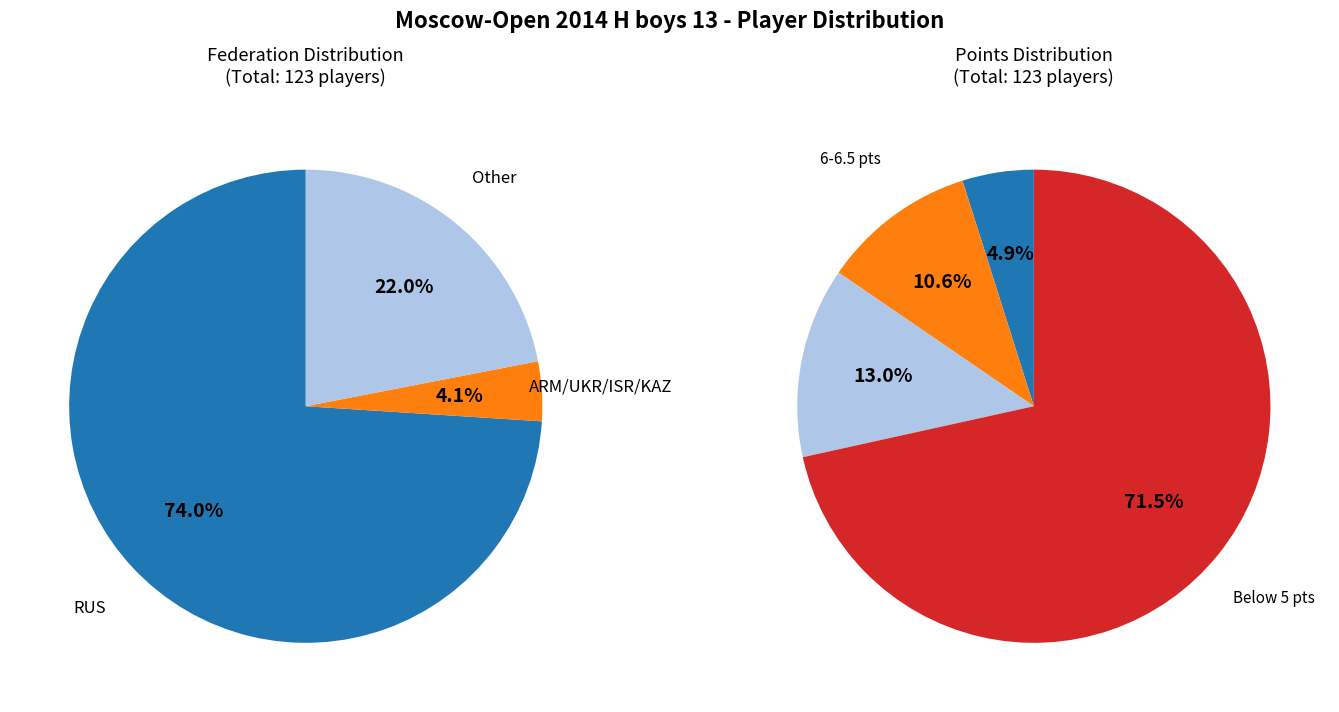

How many slices are in this pie chart?

3